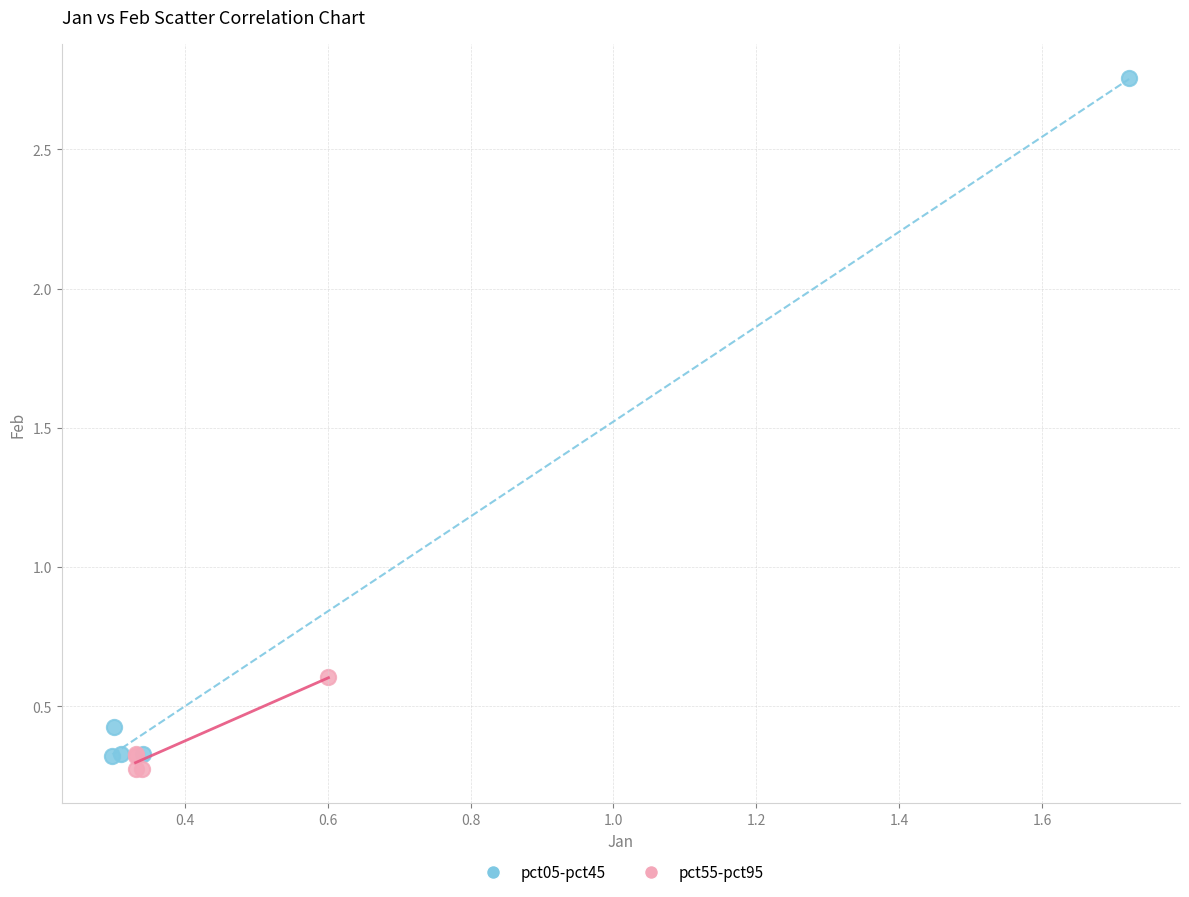

Which series has the widest spread of Y values?

pct05-pct45